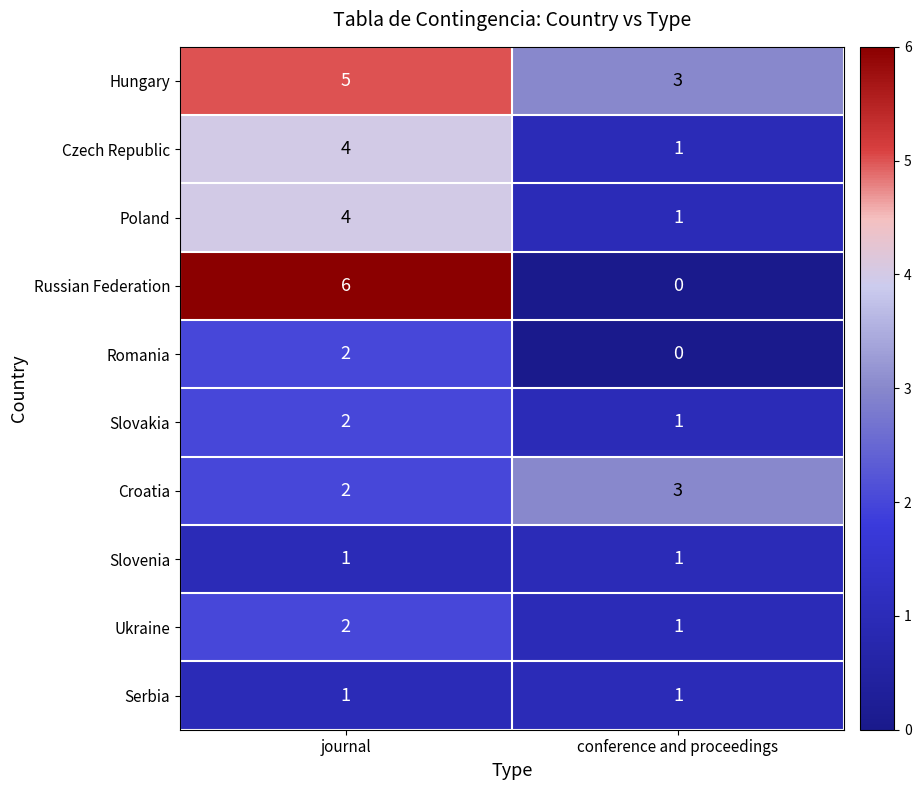

At which label does Hungary reach its peak?

journal